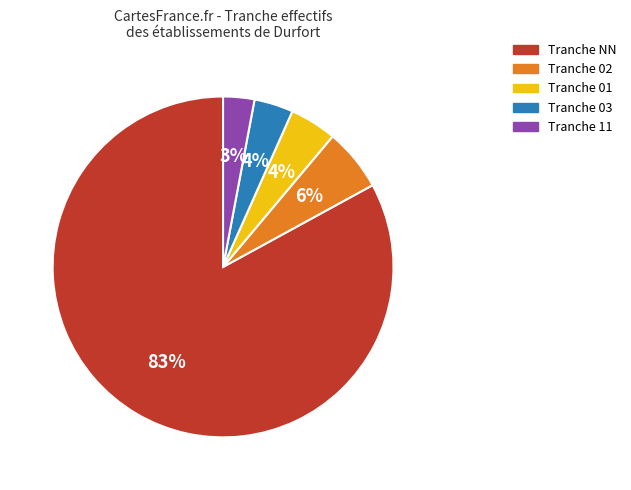

To the nearest percent, what is the difference between the largest and smallest slice percentages?

80%